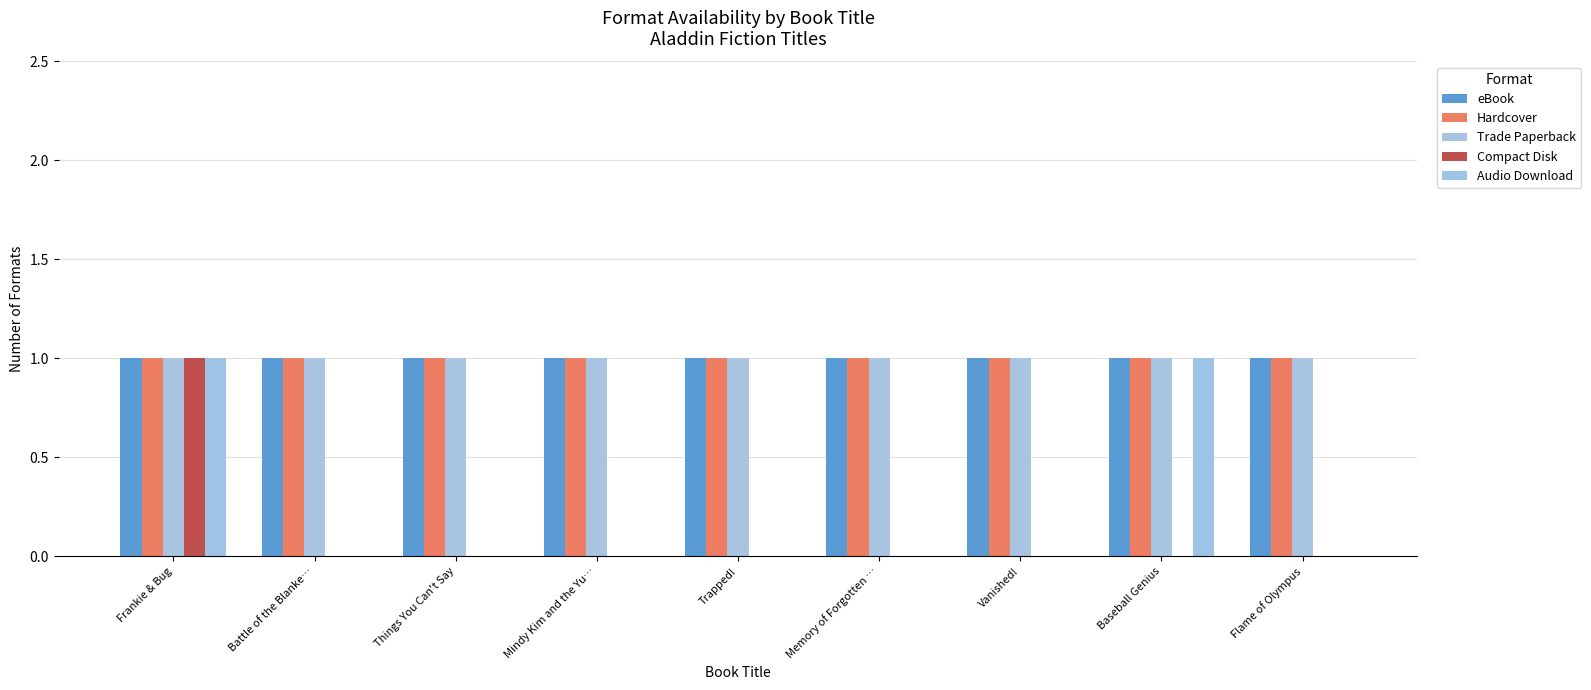

What is the total value across all series at Memory of Forgotten …?

3